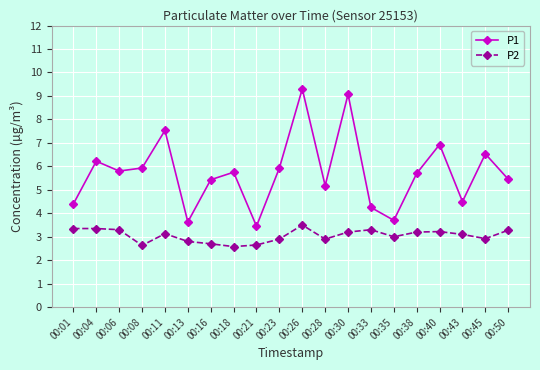

Count the number of categories in the chart.

20